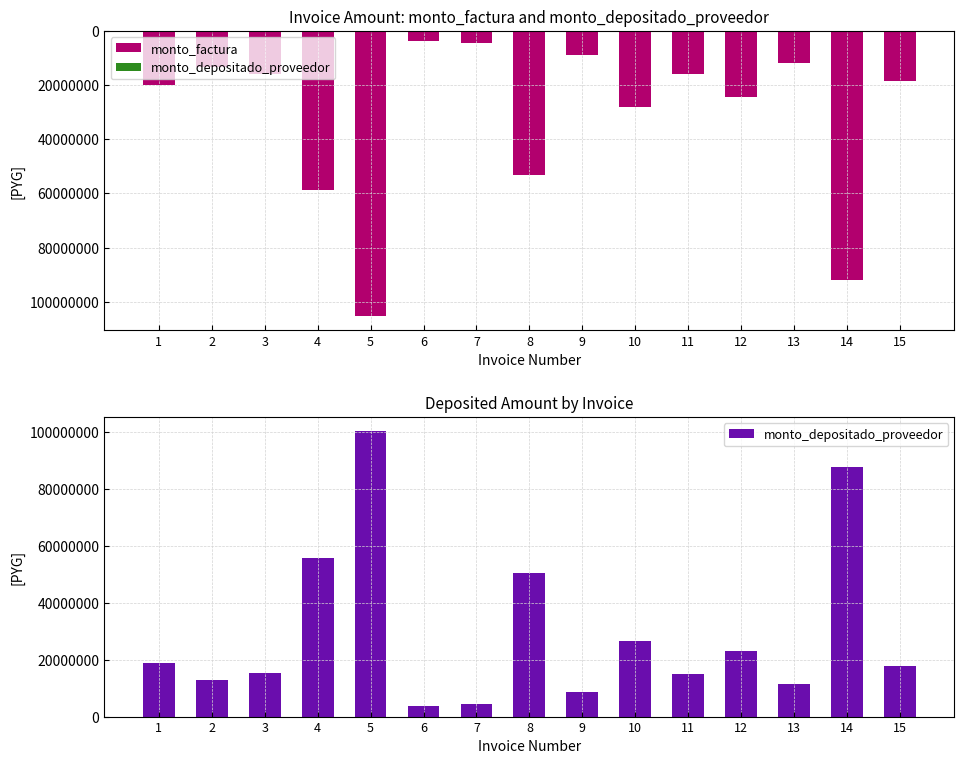

At which category is the sum across all series the highest?

5